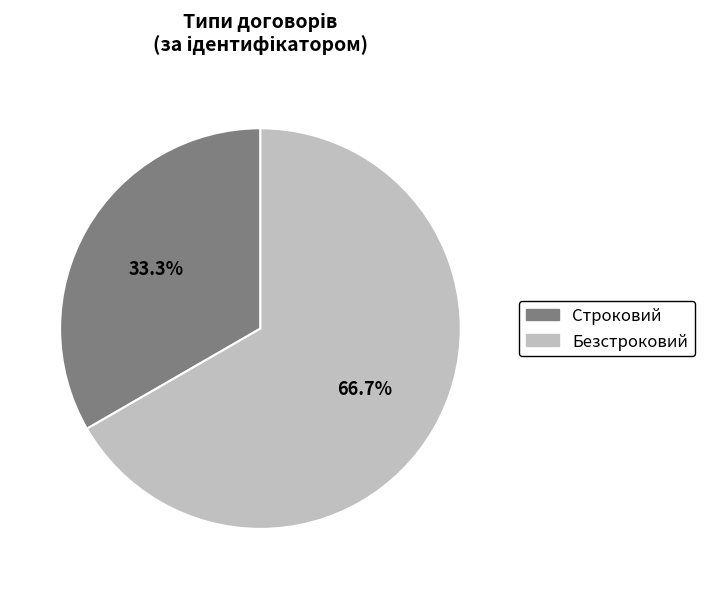

What percentage is the Безстроковий slice, to the nearest percent?

67%